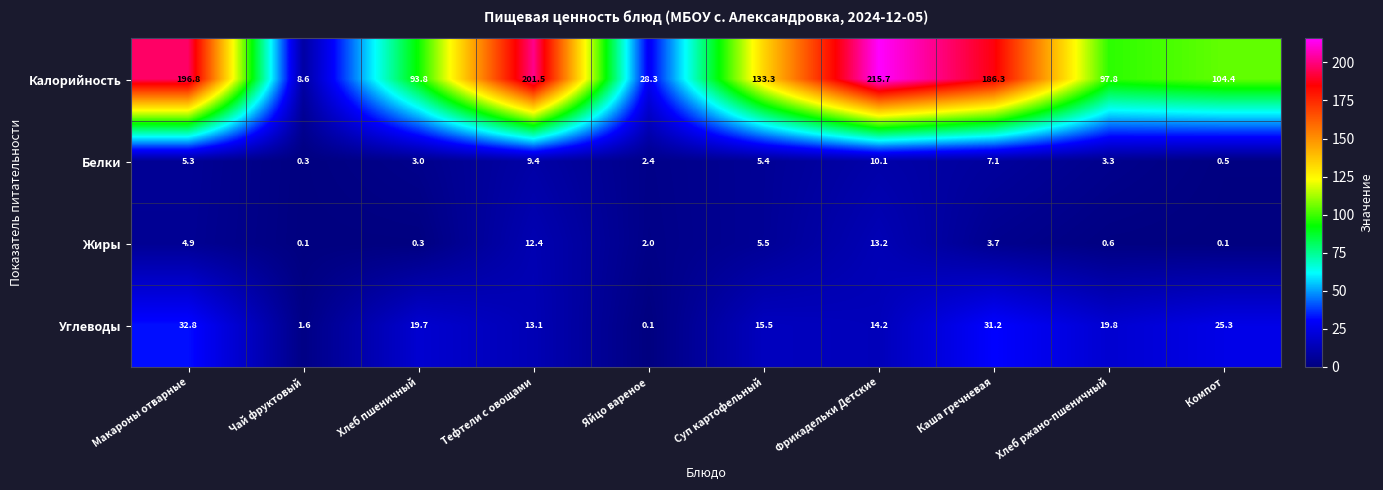

Is it true that Белки equals 1.5 at Хлеб пшеничный?

False